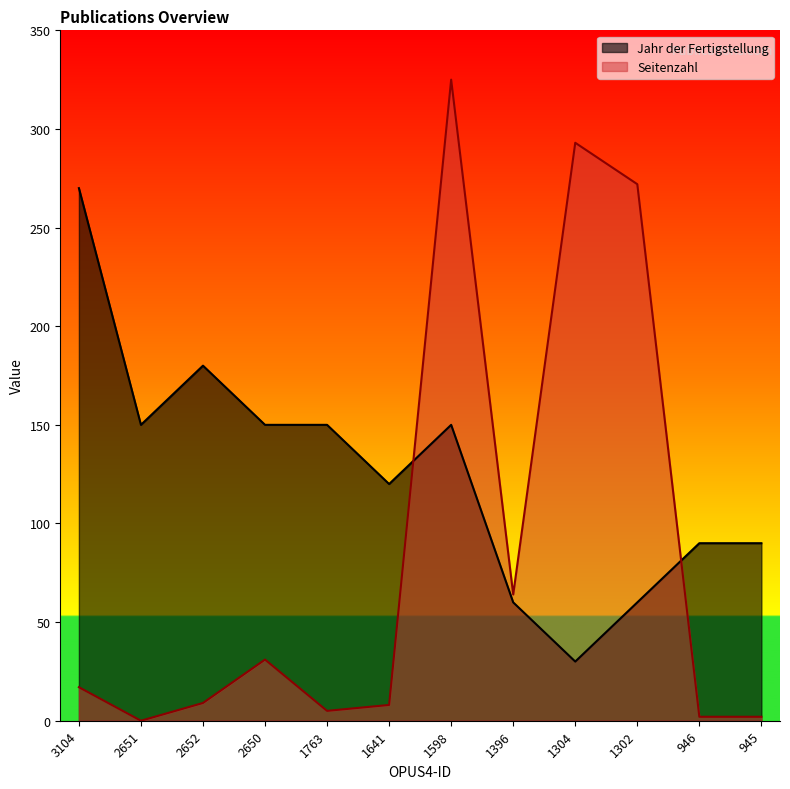

Which category has the lowest value in the Jahr der Fertigstellung series?

1304